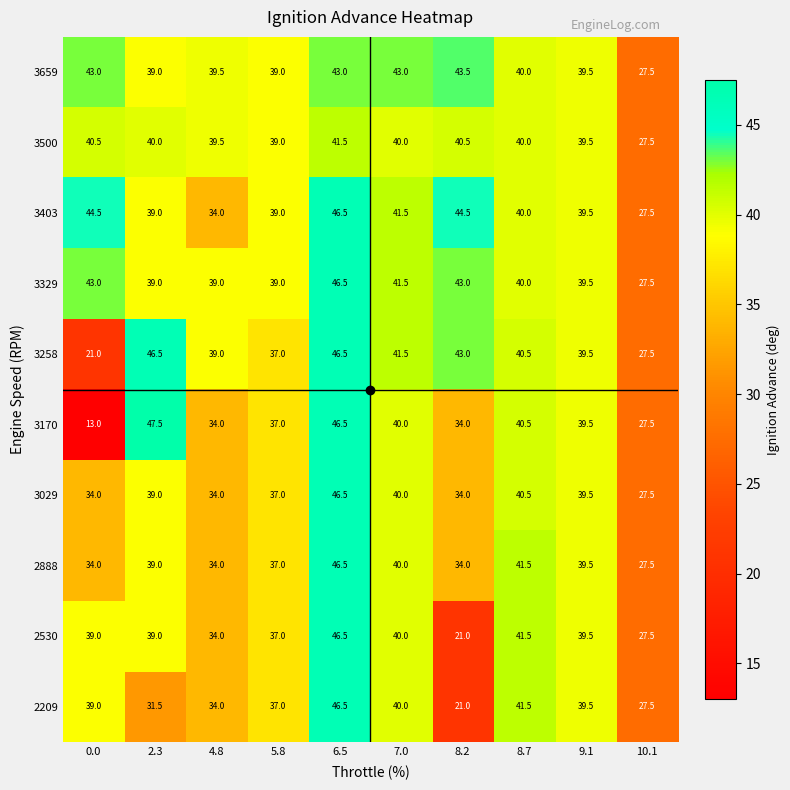

Which category has the highest value in the 2209 series?

6.5